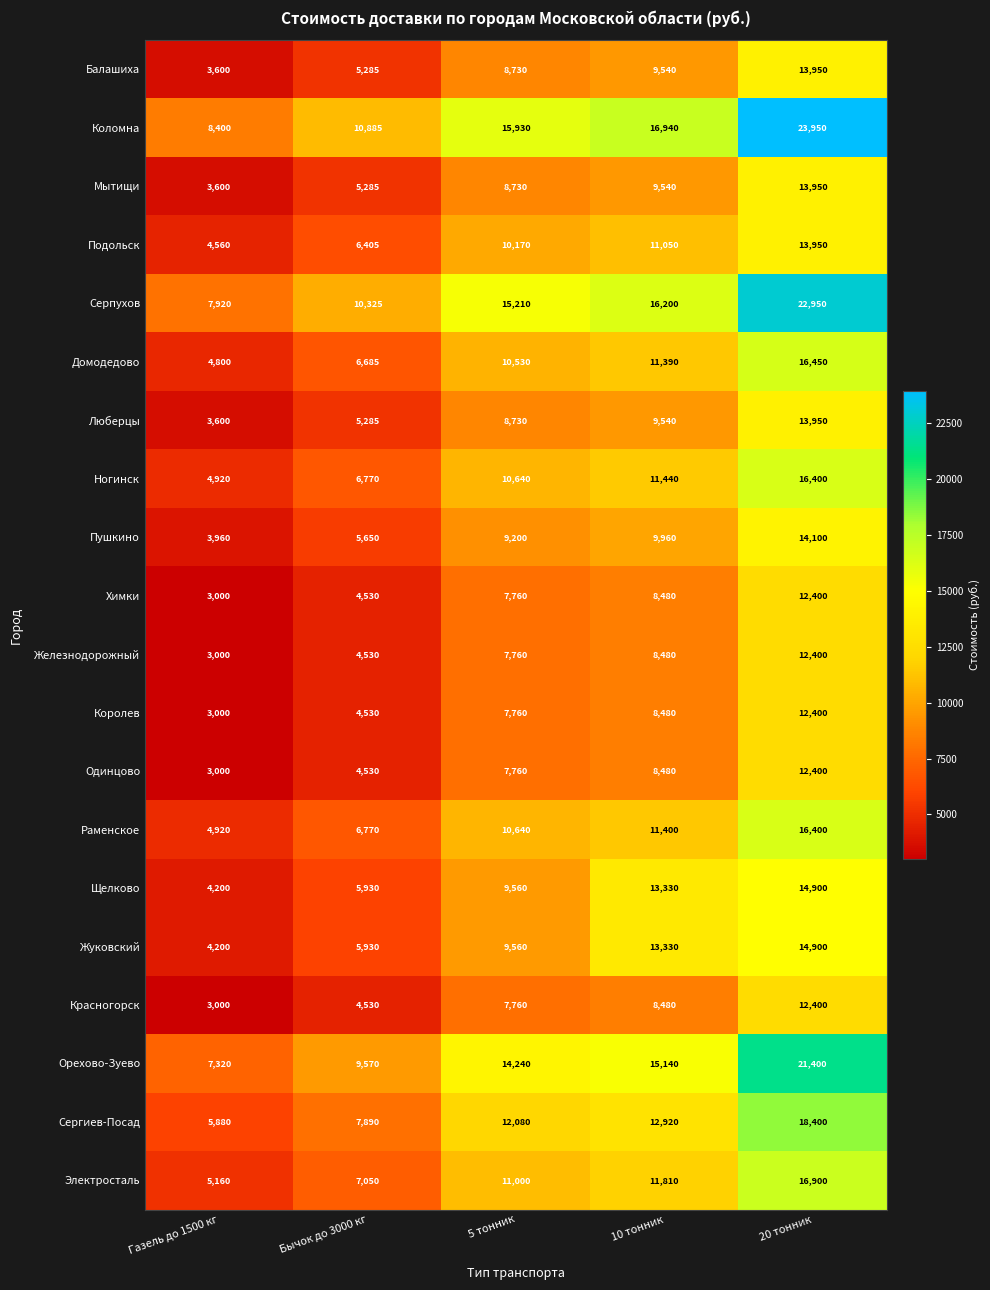

True or false: Королев has a value of 4530 at Бычок до 3000 кг.

True